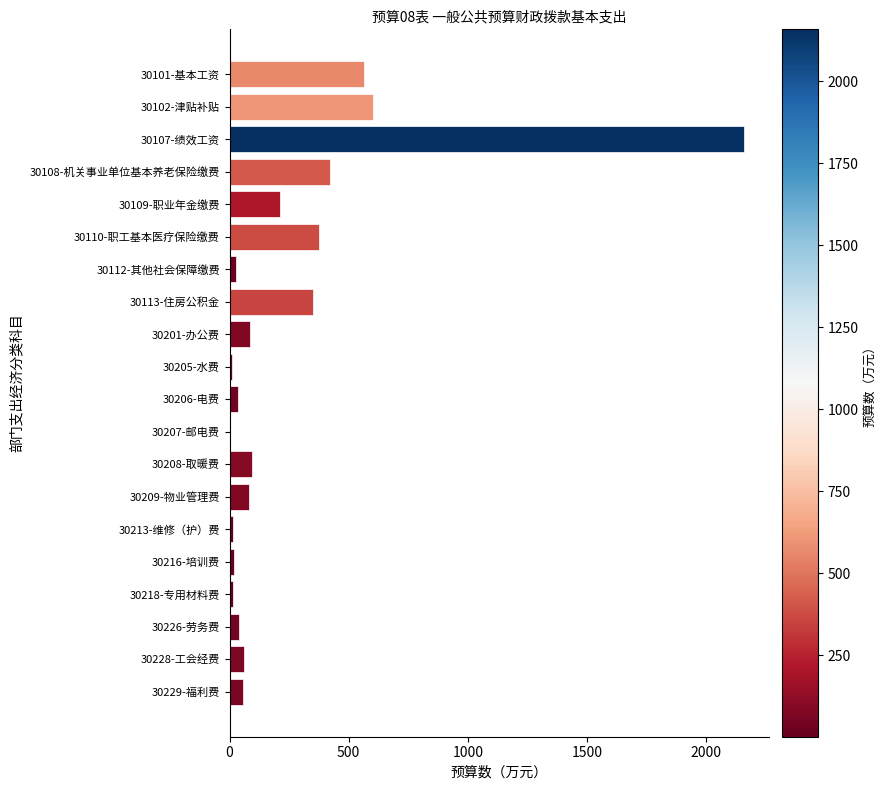

What is the sum of all values?

5221.4